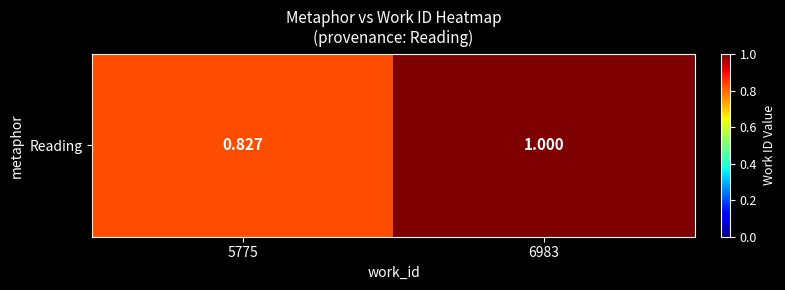

What is the average value?

0.9